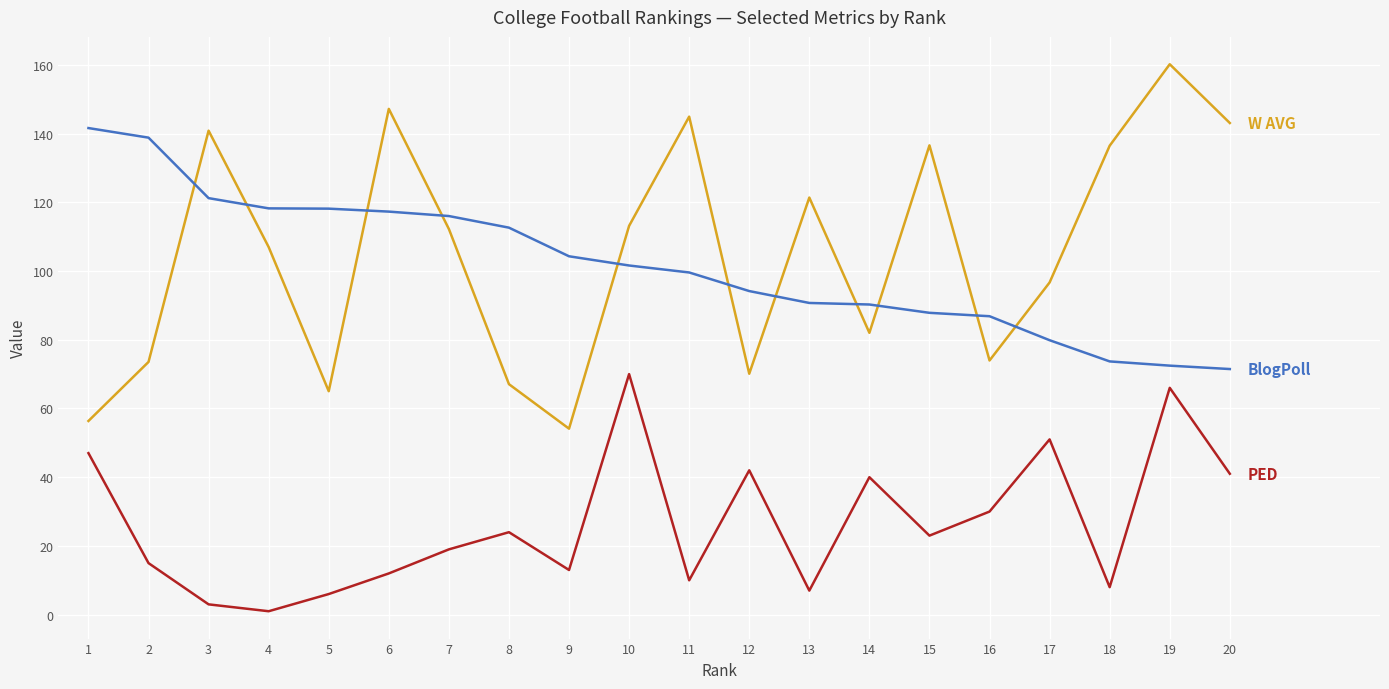

What is the spread (max minus min) of values at 10?

43.1